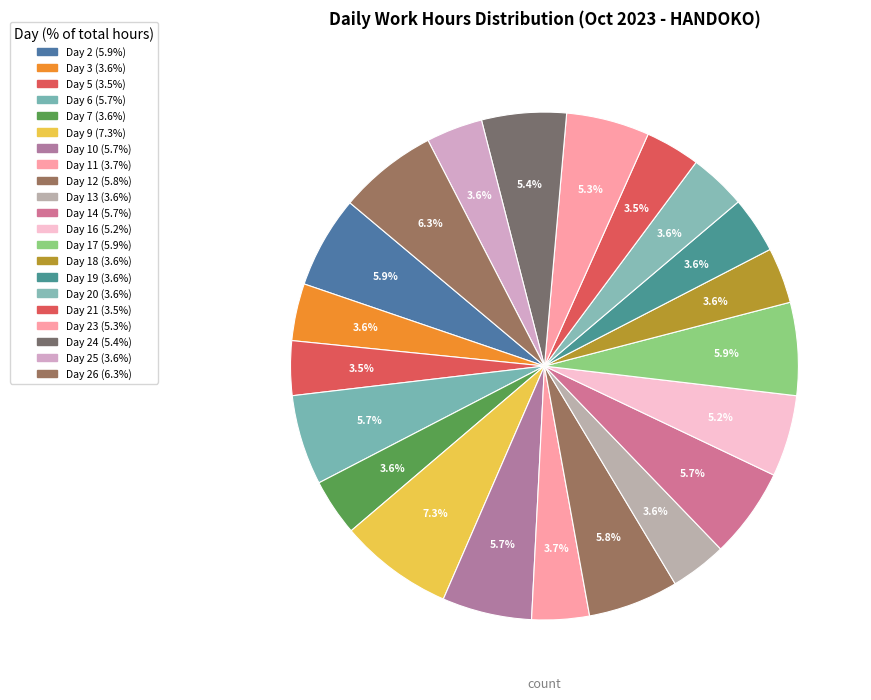

Count the number of slices in the pie.

21